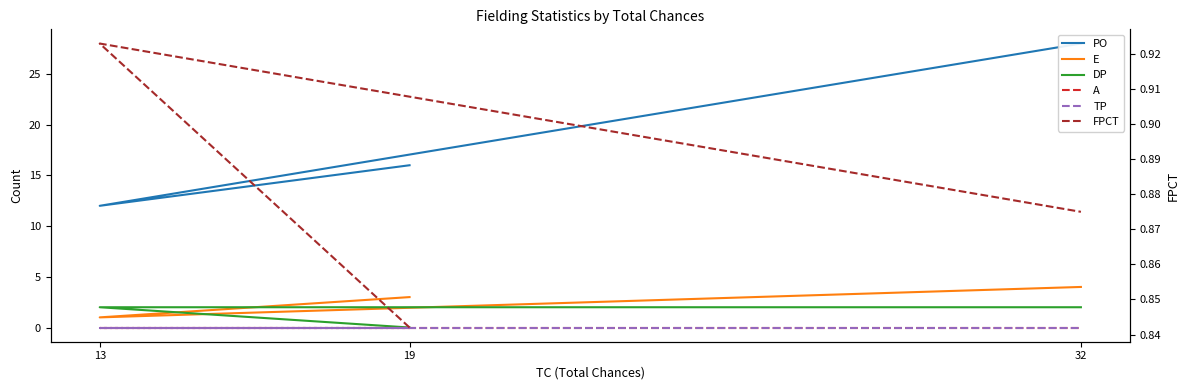

What position from the left is 19?

1